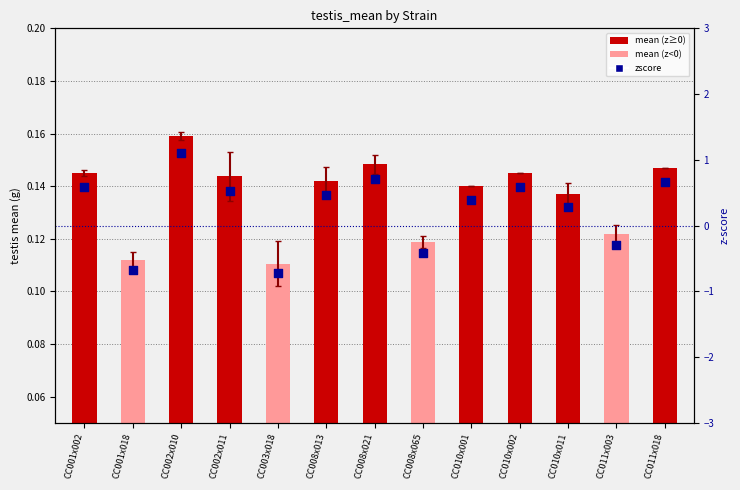

Which series reaches the maximum Y coordinate?

zscore